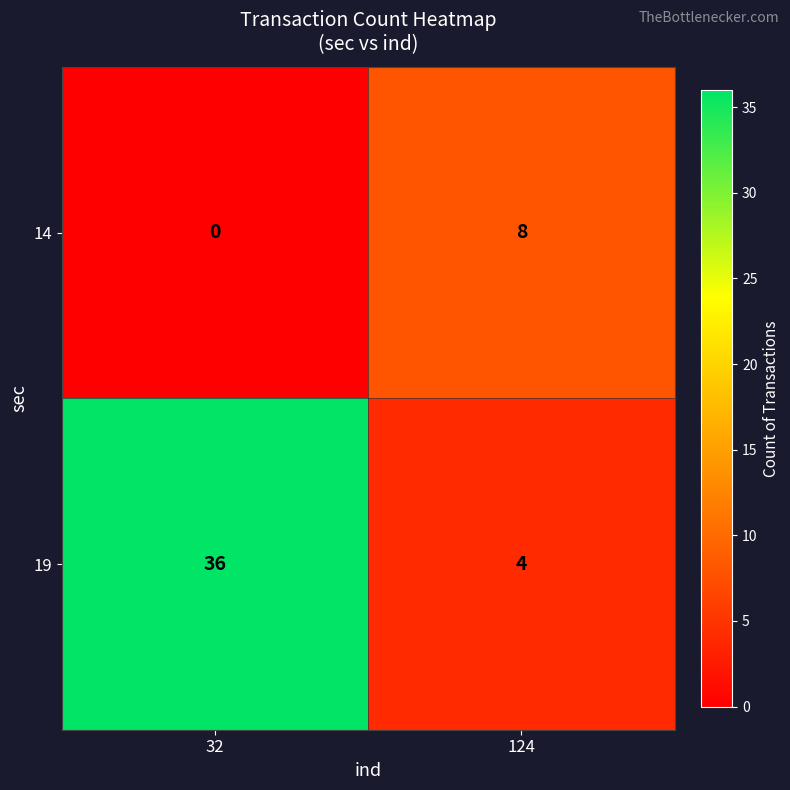

What is the difference between the 14 values at 32 and 124?

8